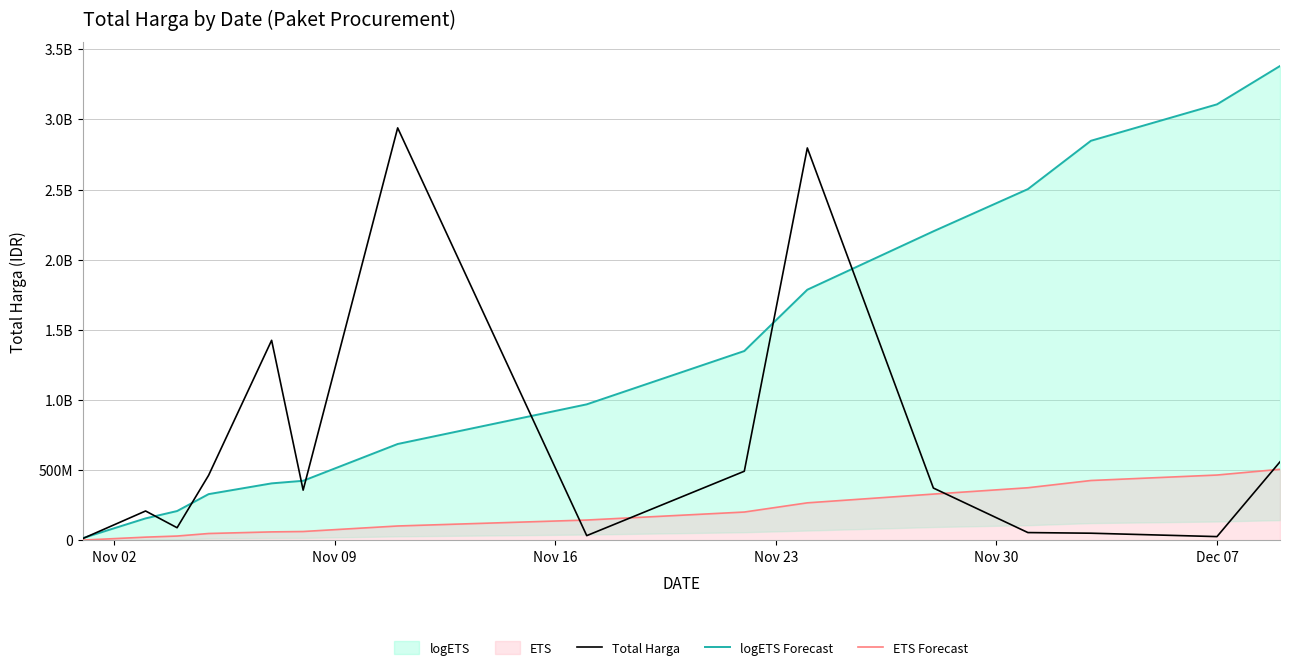

Which series has the widest spread of values?

logETS Forecast